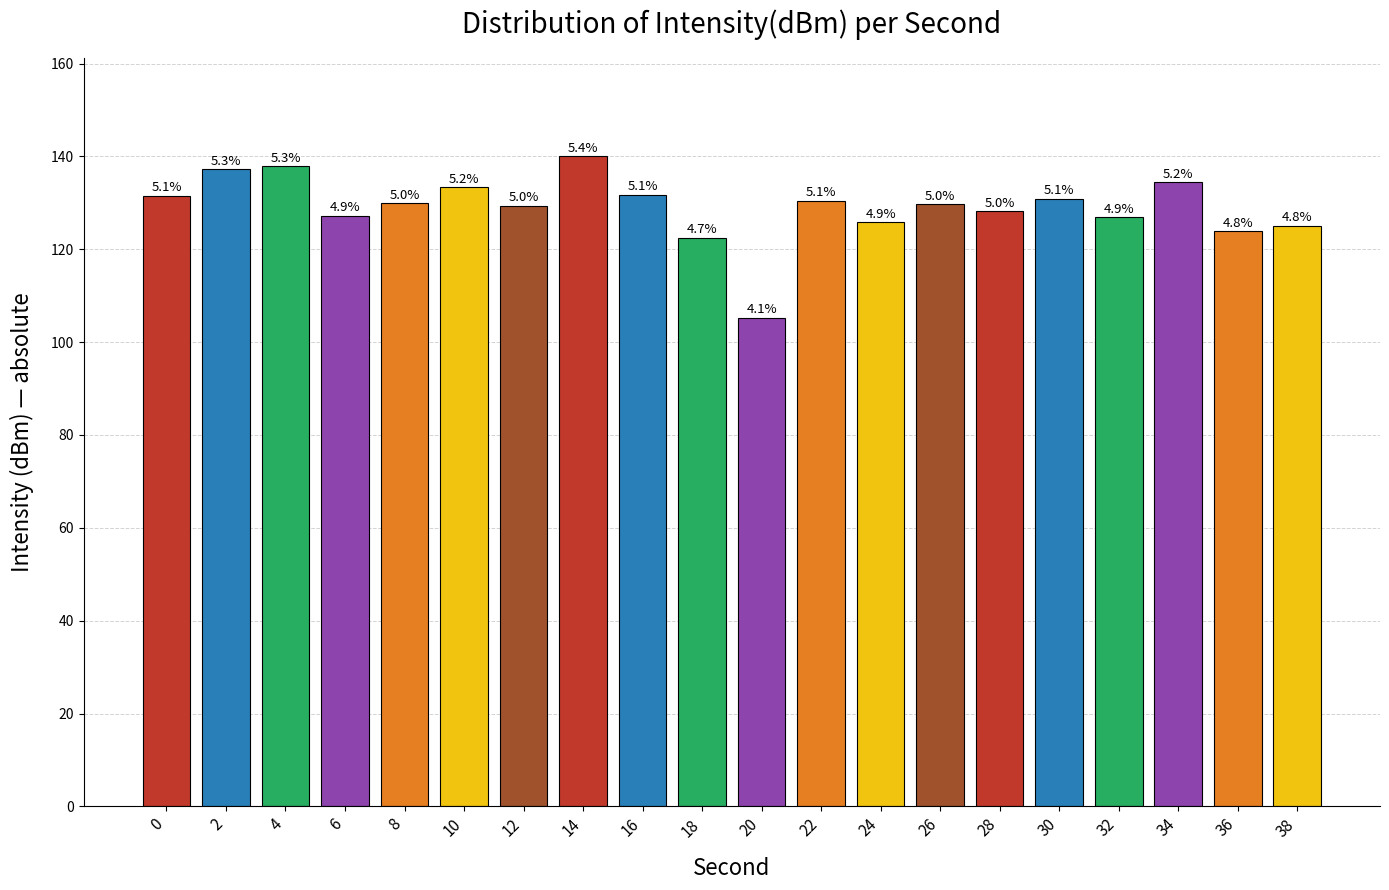

Reading left to right, list all the values displayed in this chart.

131.5	137.2	137.8	127.2	129.9	133.4	129.4	140.1	131.8	122.5	105.3	130.5	125.9	129.7	128.1	130.9	126.9	134.4	123.9	125.0